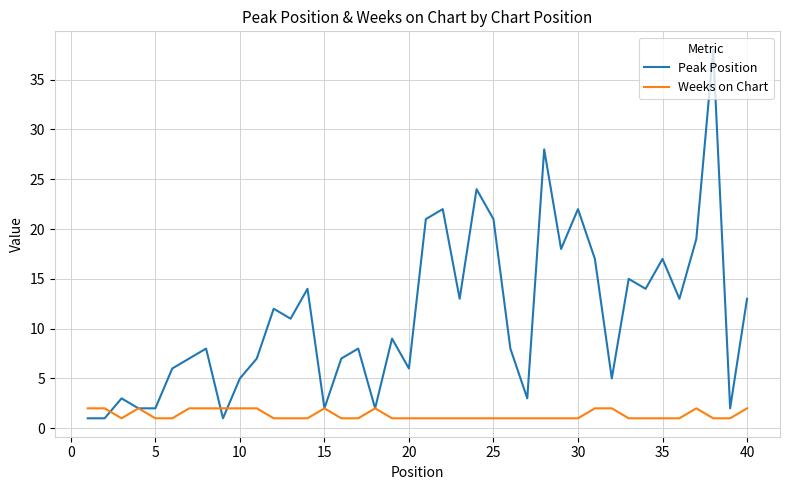

Is this an area chart (filled region under the line)?

No